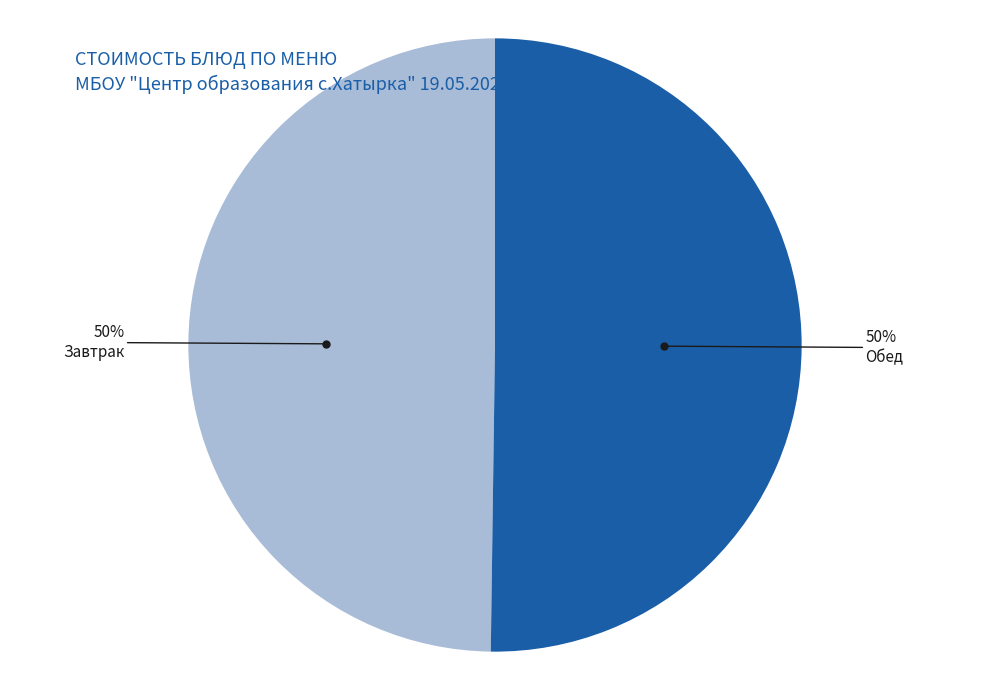

Count the number of slices in the pie.

2